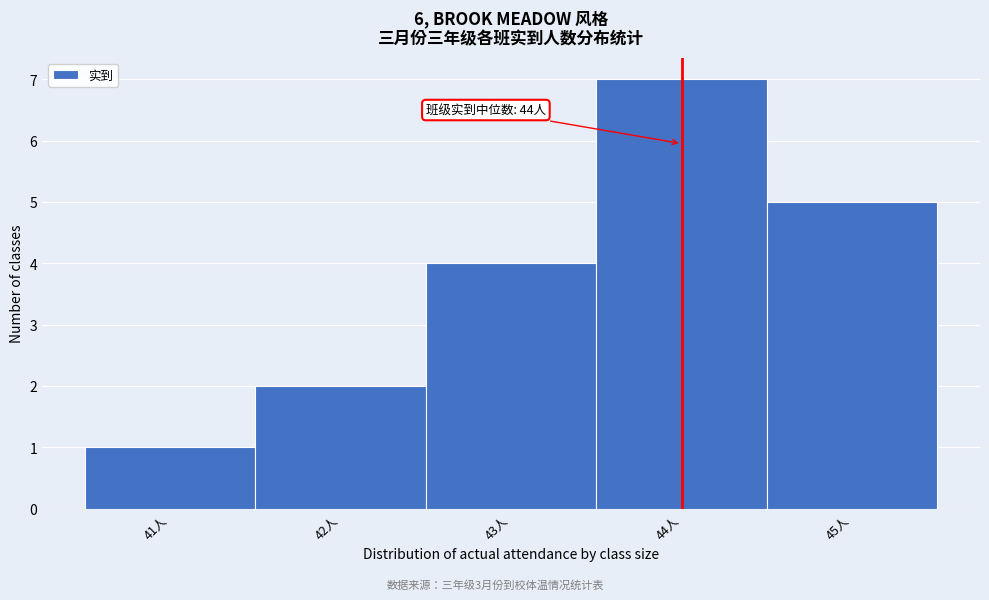

Which range on the x-axis has the tallest bar?

43.5 to 44.5